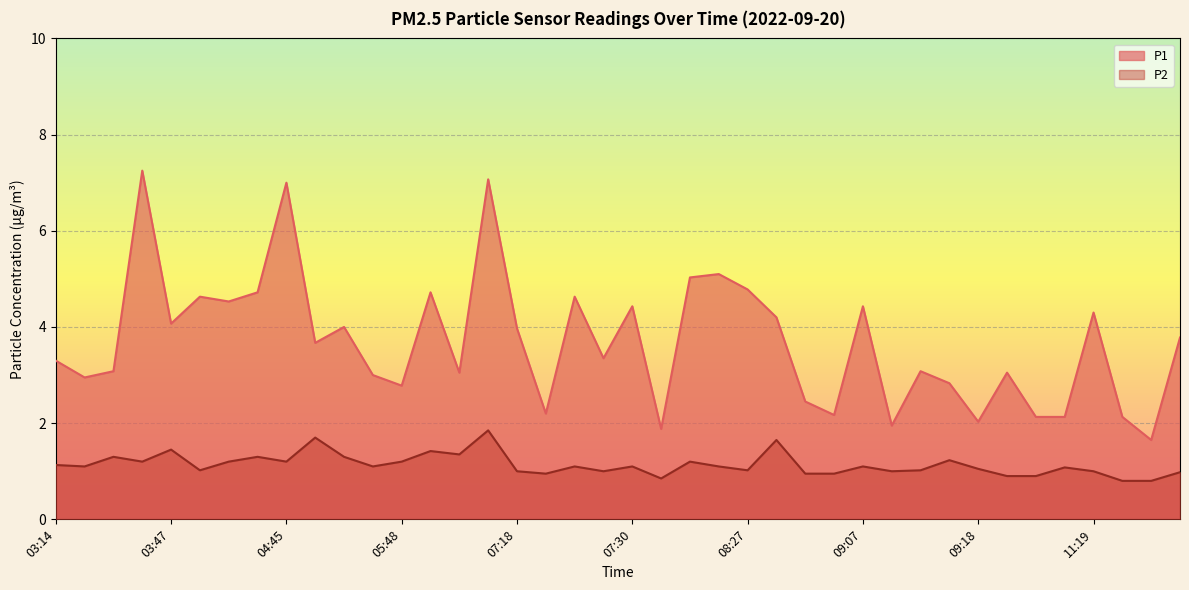

At which label does P1 first exceed 3?

03:14